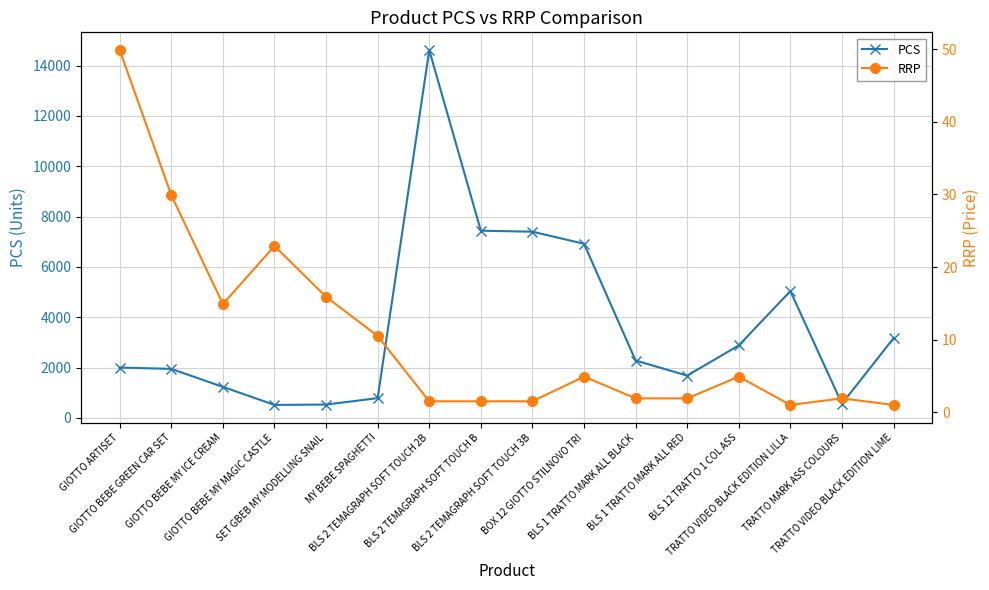

What is the label of the 11th point from the left?

BLS 1 TRATTO MARK ALL BLACK